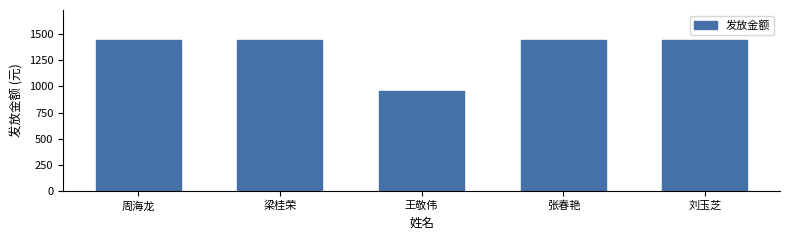

Reading left to right, what are all the values shown in this chart?

1440	1440	960	1440	1440